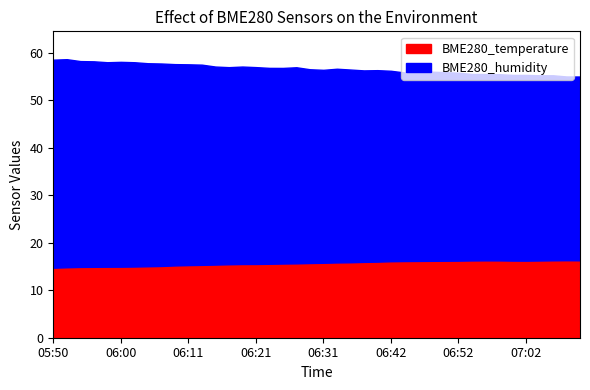

True or false: BME280_temperature has a value of 27.1 at 06:27.

False